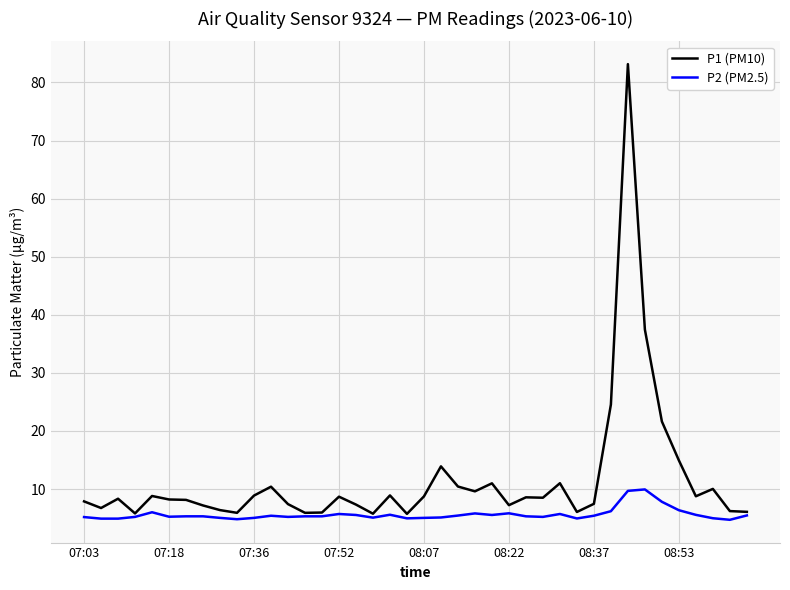

Which series has the largest range (max minus min)?

P1 (PM10)